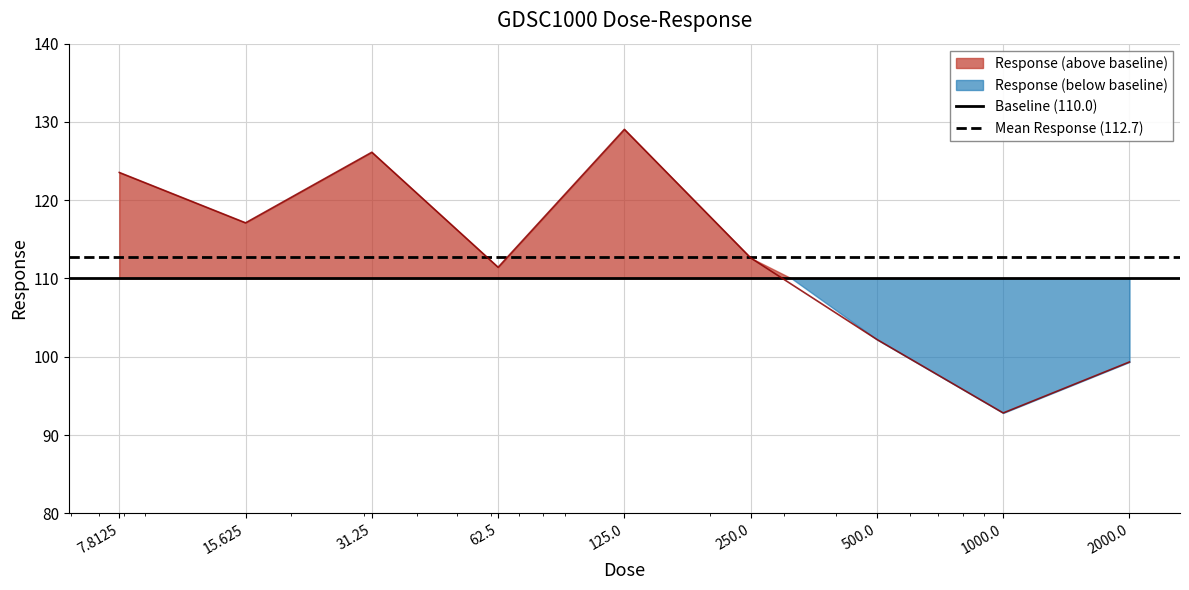

What is the minimum value for Baseline (110.0)?

110.0